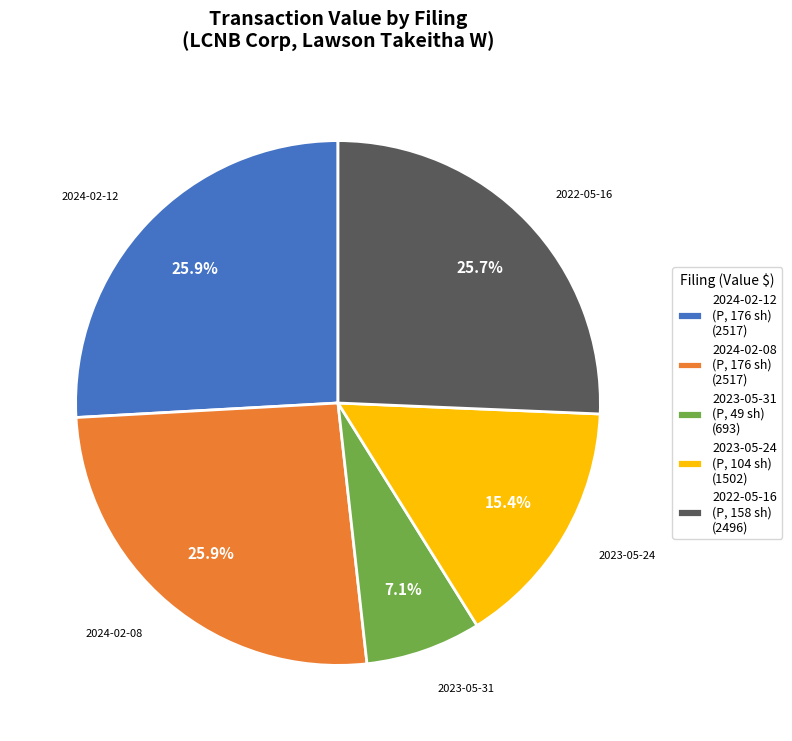

Which category has the smallest portion of the pie?

2023-05-31 (P, 49 sh) (693)